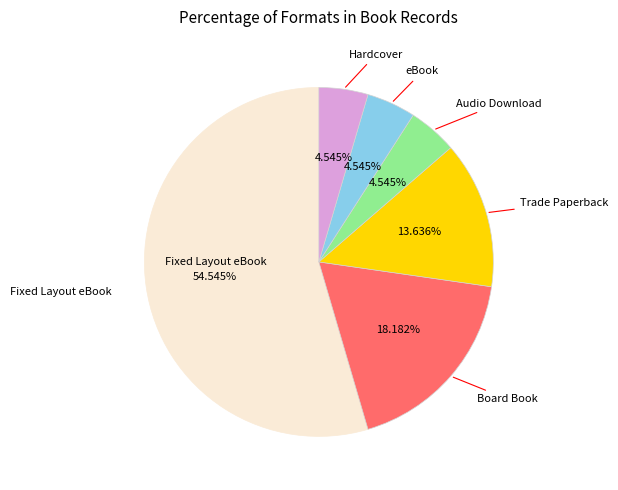

Does any single category account for the majority?

Yes